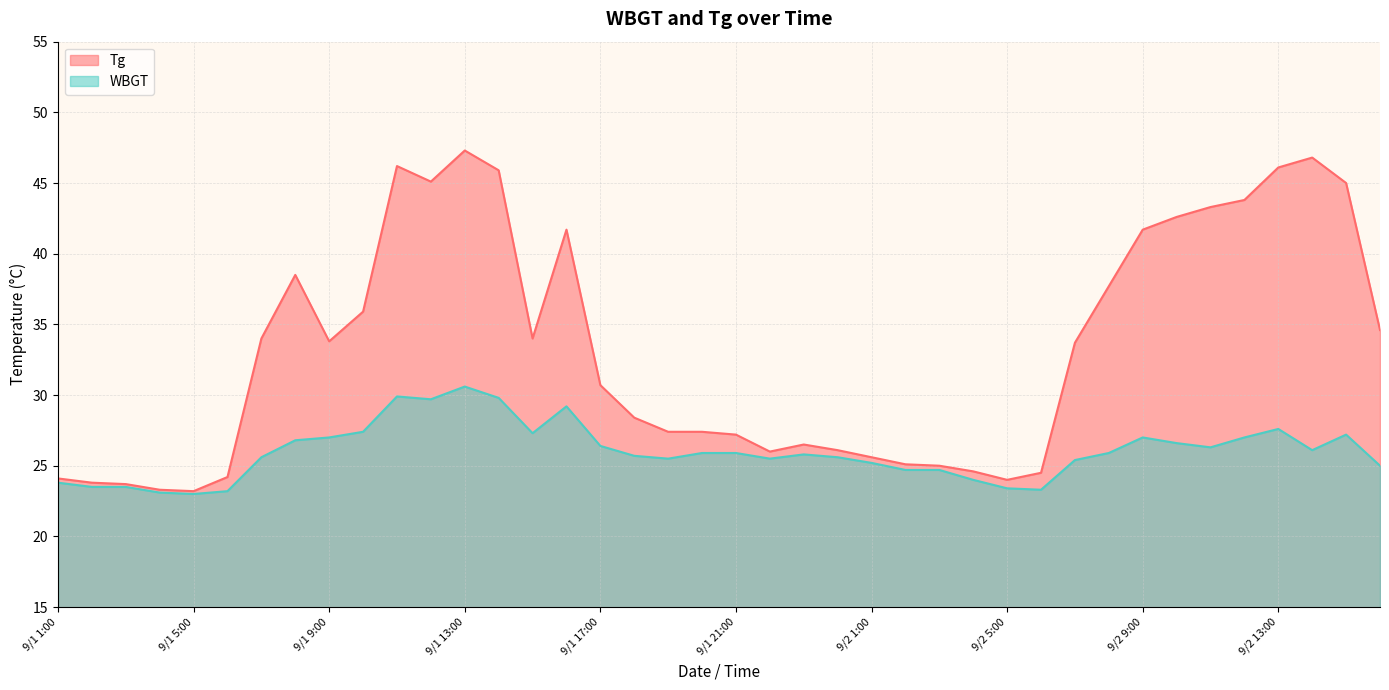

At which label does Tg reach its peak?

9/1 13:00